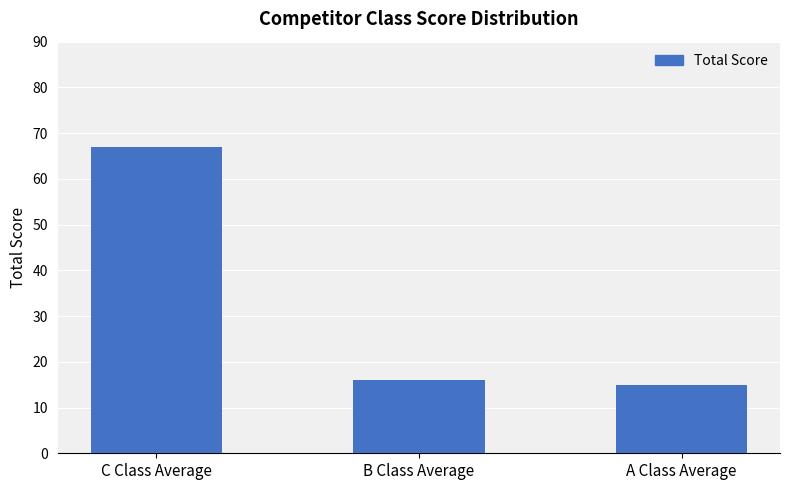

What is the sum of the values at C Class Average and A Class Average?

82